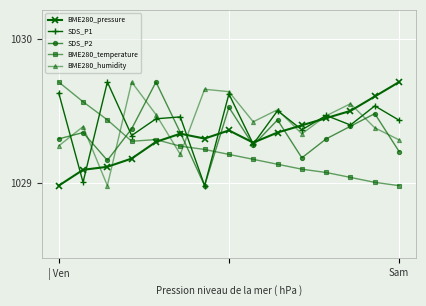

In SDS_P2, how many points are lower than both neighbors (excluding endpoints)?

4